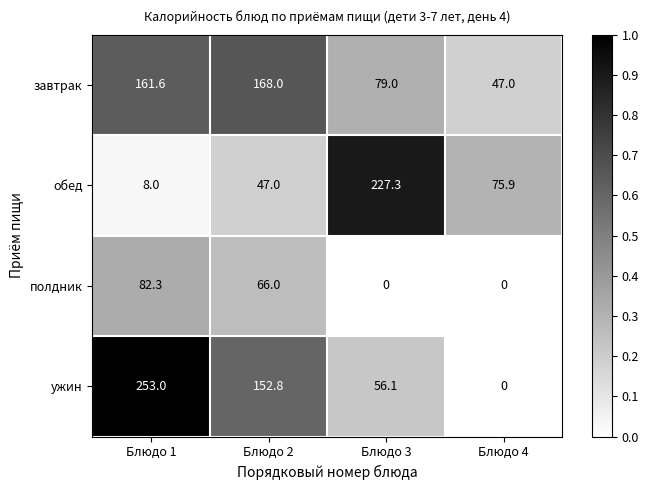

The value of обед at Блюдо 1 is 8.0. True or false?

True